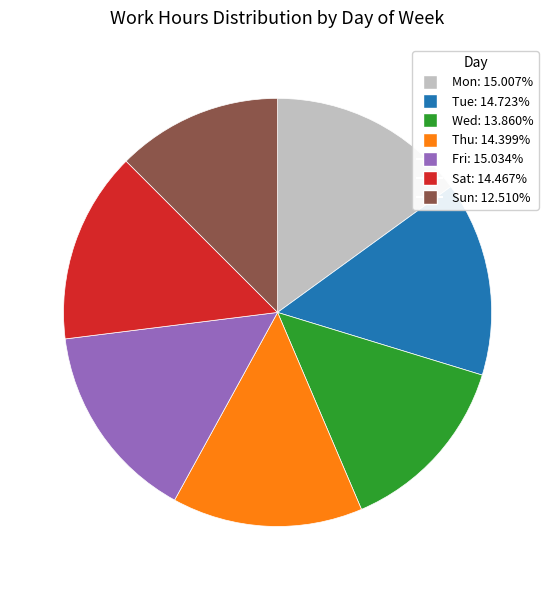

Between Wed and Mon, which is larger?

Mon